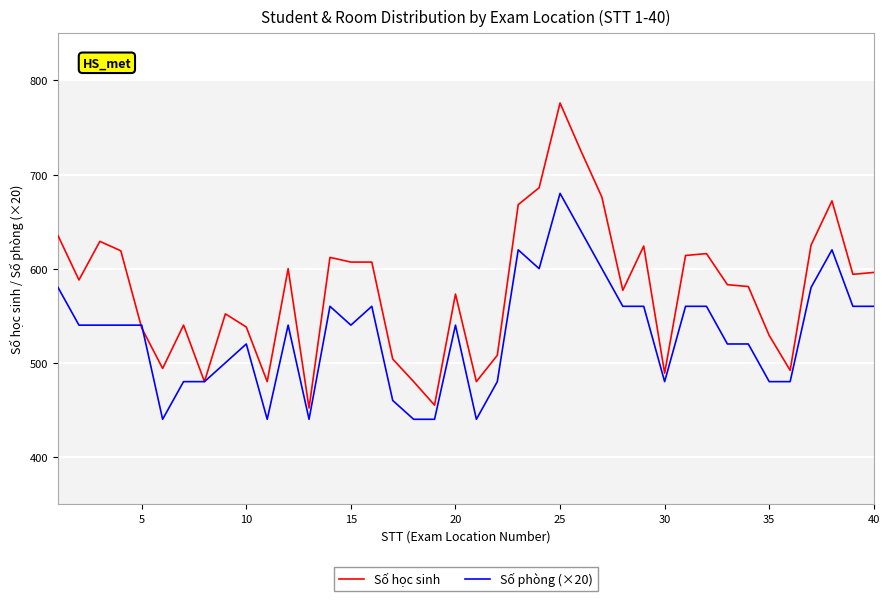

After their last crossing, which series has the higher values: Số học sinh or Số phòng (×20)?

Số học sinh